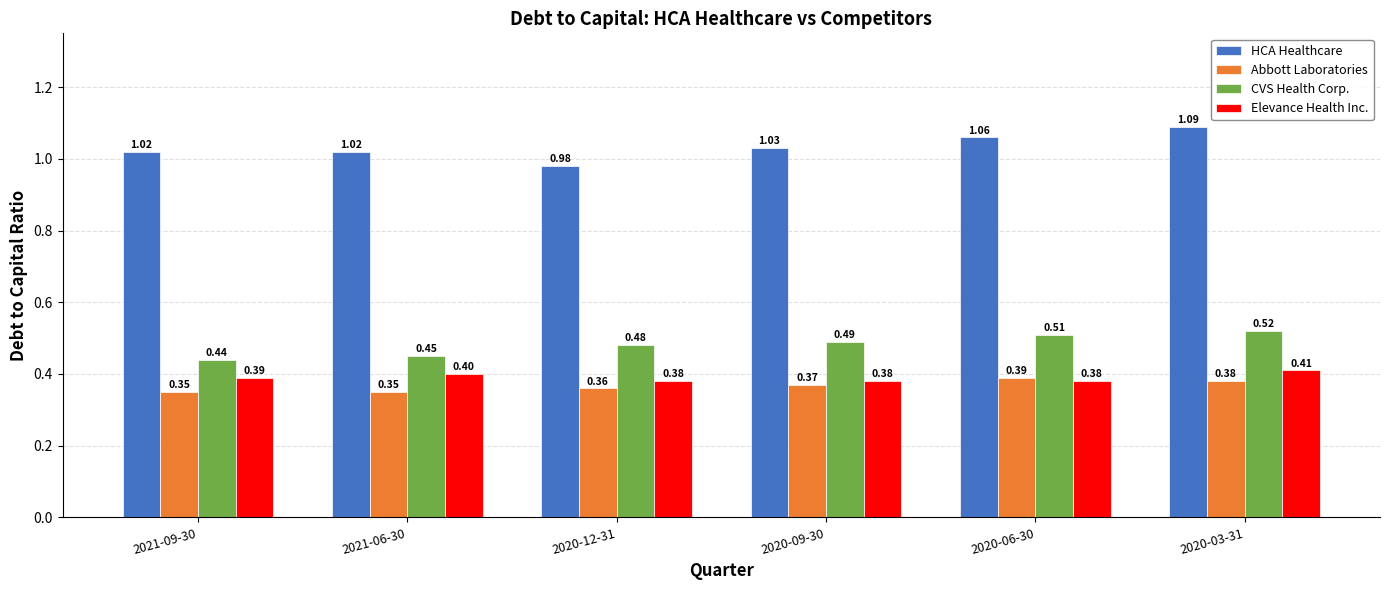

List the series in order of their peak value, highest first.

HCA Healthcare, CVS Health Corp., Elevance Health Inc., Abbott Laboratories